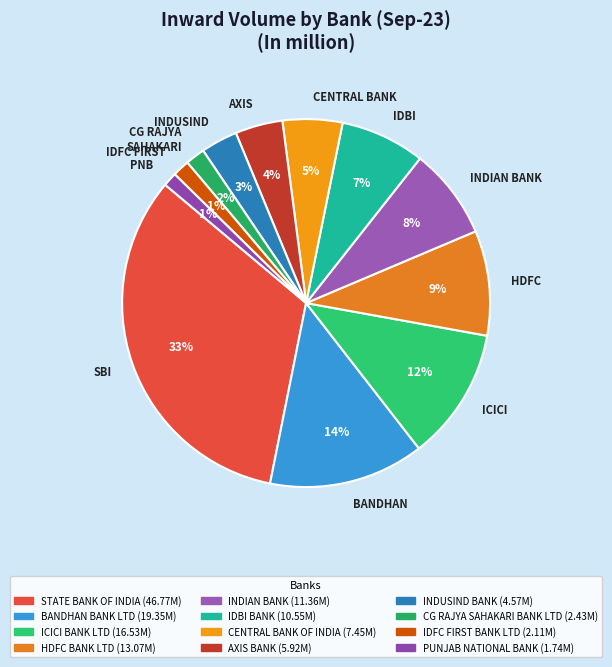

Is the sum of INDIAN BANK and PNB greater than half?

No